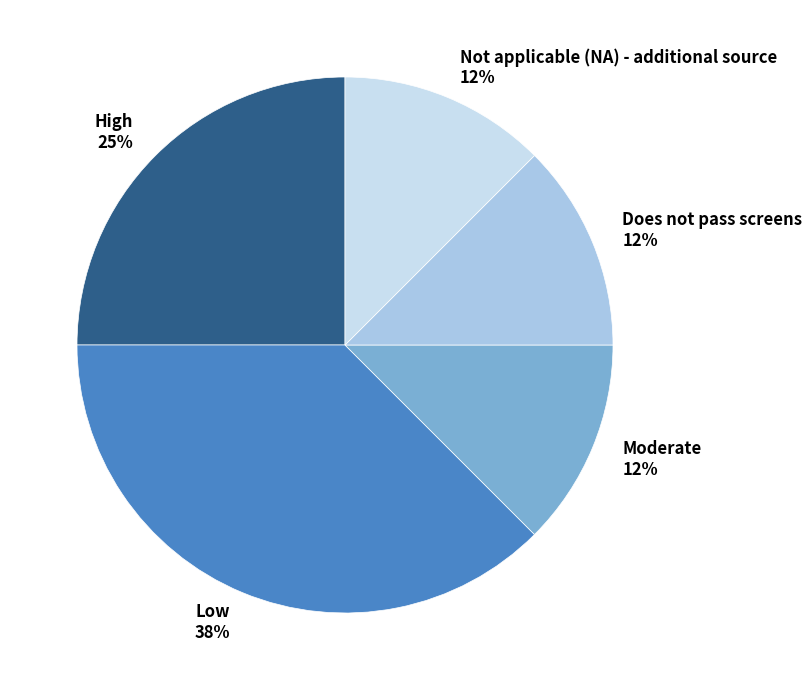

Is Not applicable (NA) - additional source the majority of the pie?

No